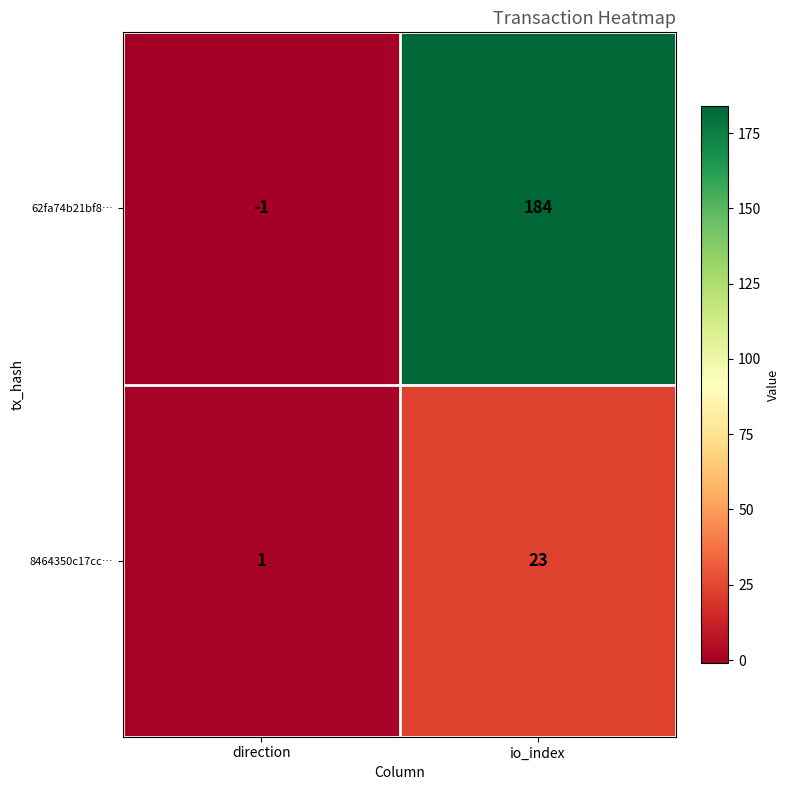

Which label corresponds to the smallest value in the chart?

direction